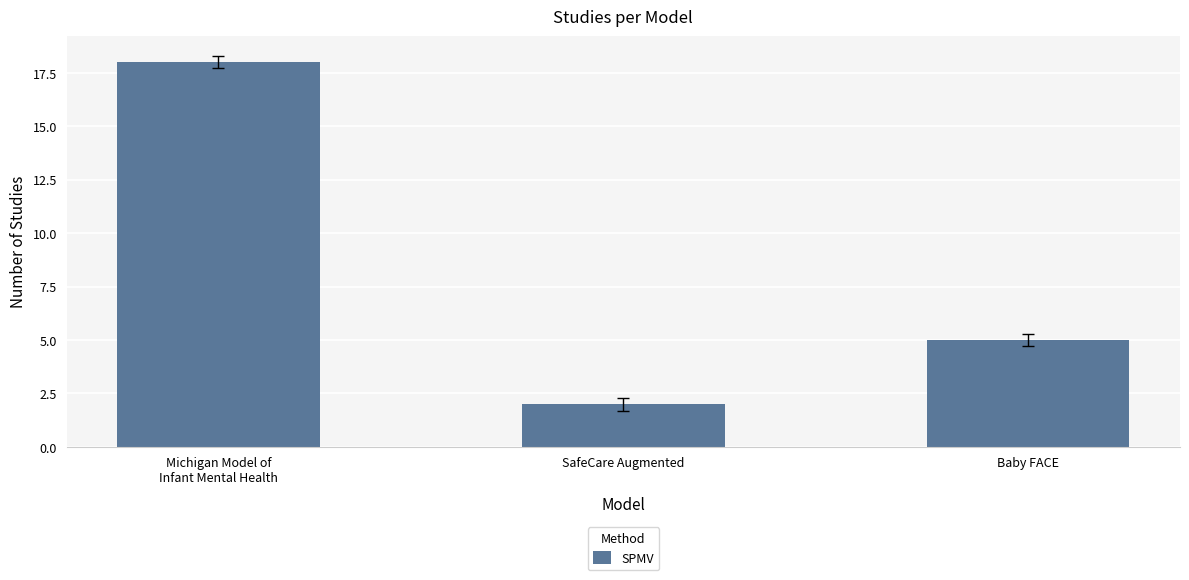

What is the sum of the values at Michigan Model of
Infant Mental Health and Baby FACE?

23